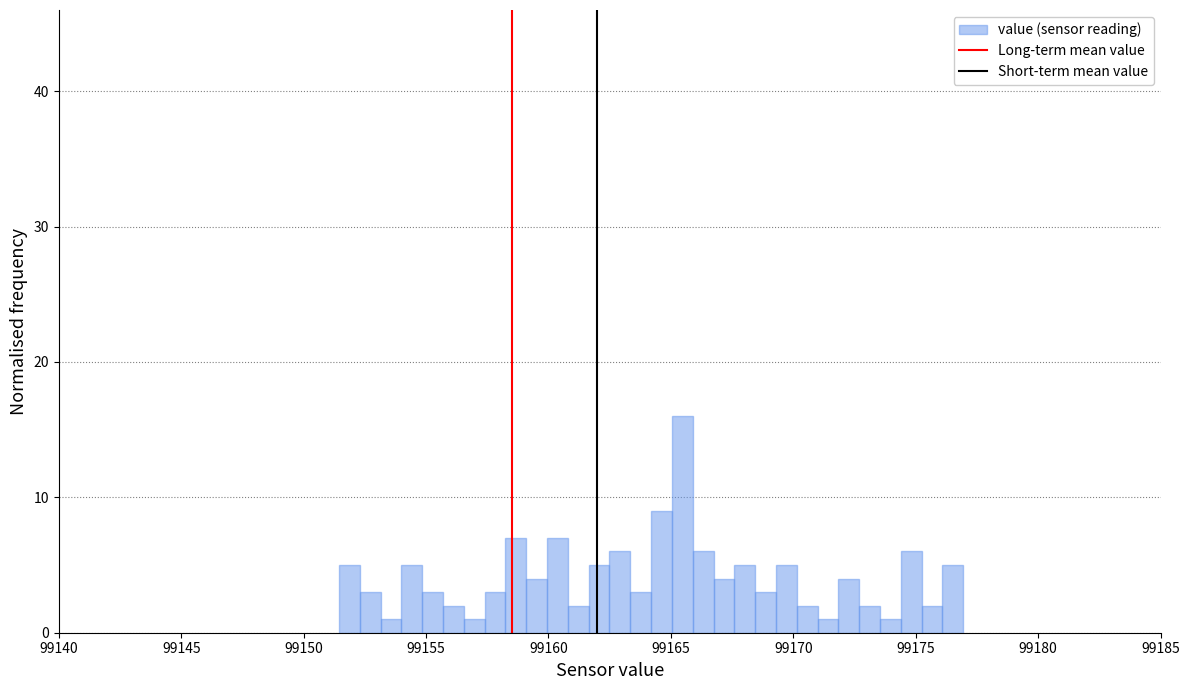

Around what value on the x-axis is the tallest bar? Give the approximate position of its centre, as read against the axis.

99165.5